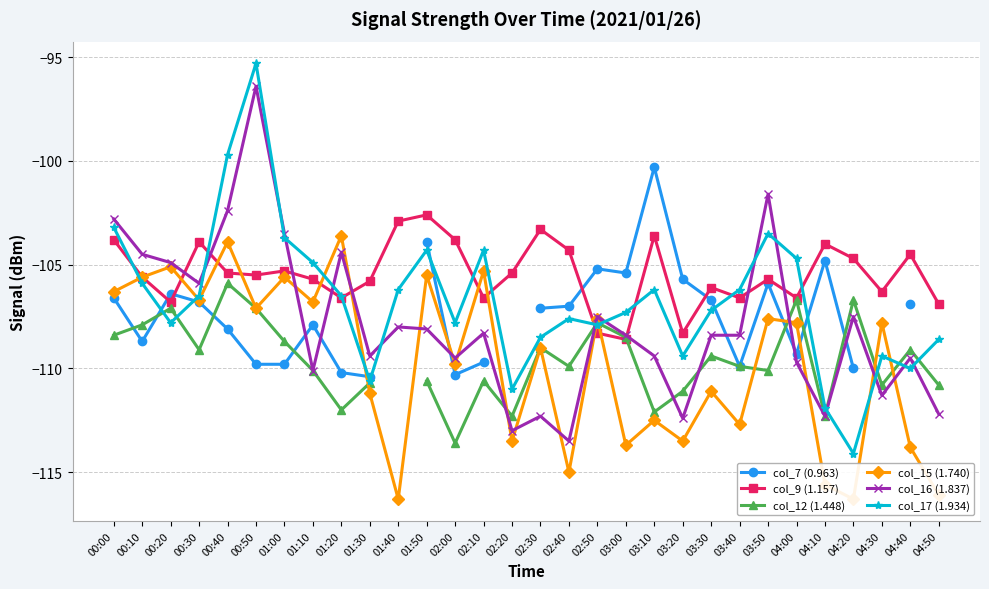

What is the difference between the maximum and minimum values in the col_9 (1.157) series?

6.0